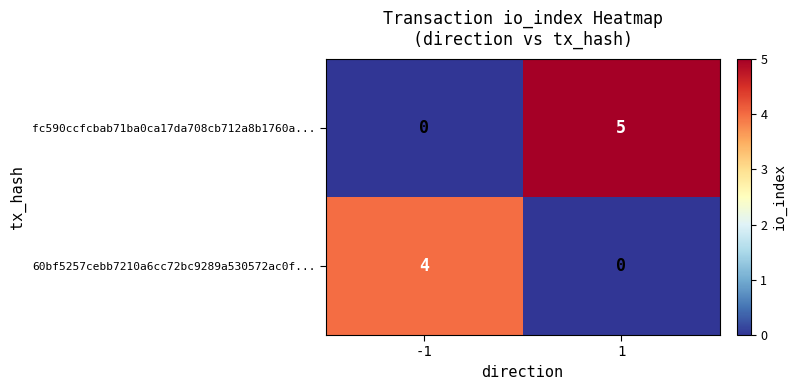

What is the sum of the fc590ccfcbab71ba0ca17da708cb712a8b1760a... values at -1 and 1?

5